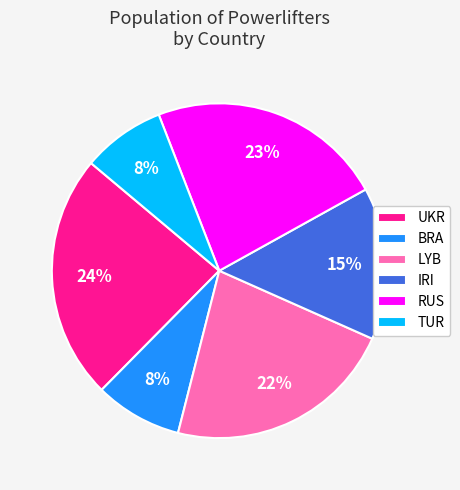

Is IRI the majority of the pie?

No